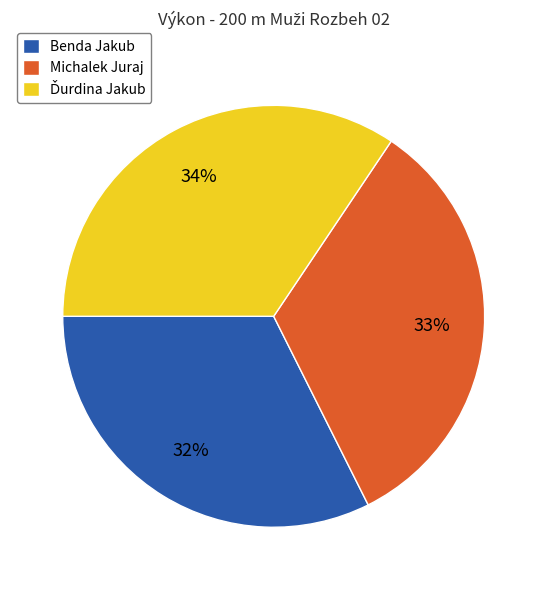

How many segments does this pie chart have?

3